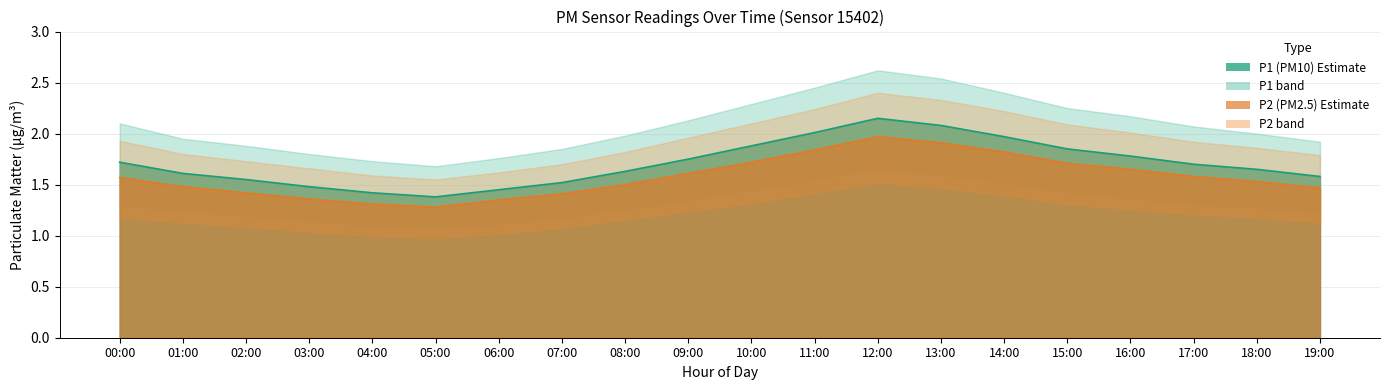

What is the lowest value of the P2_lower series?

1.0